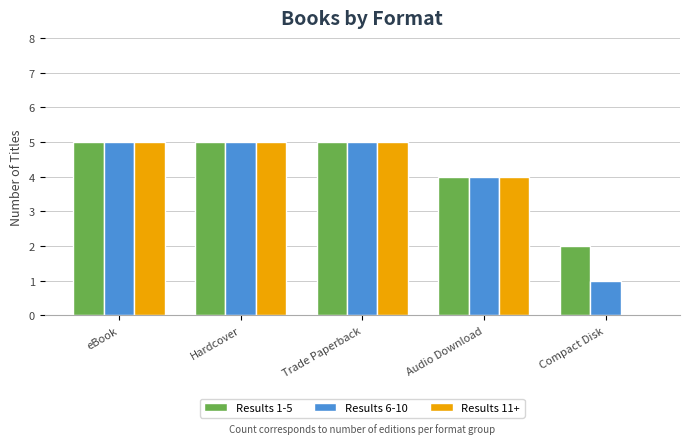

What are all the series names shown in the legend?

Results 1-5, Results 6-10, Results 11+